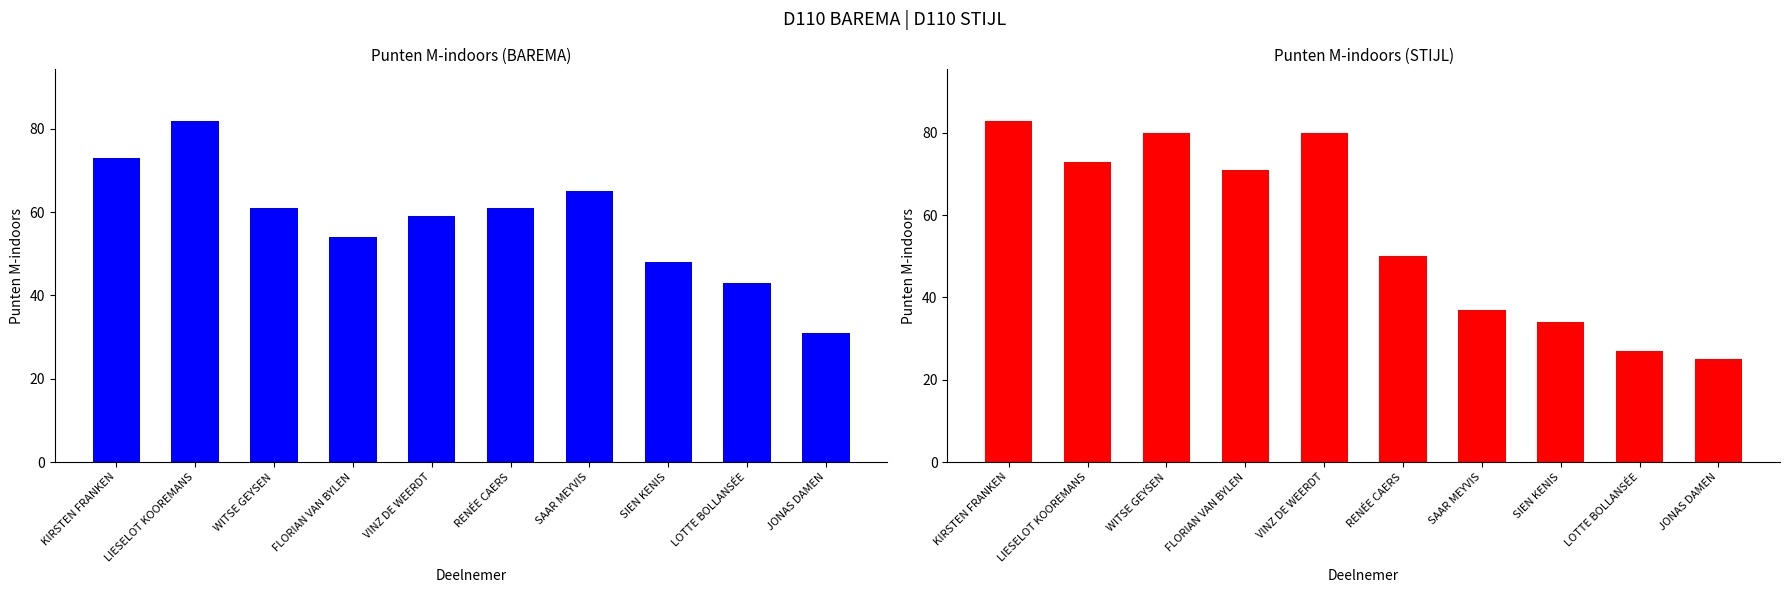

What is the label of the 5th bar from the left?

VINZ DE WEERDT